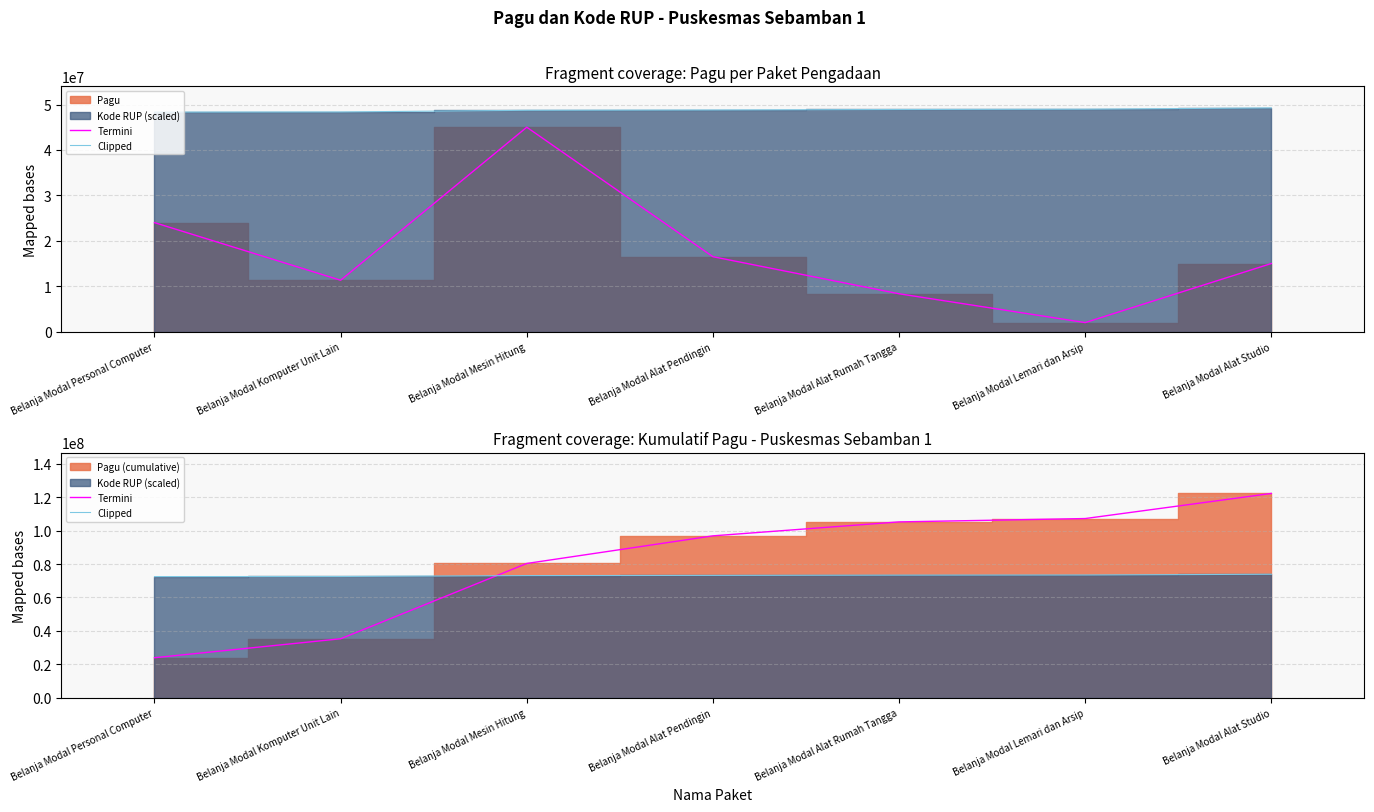

How many lines are shown in the chart?

2